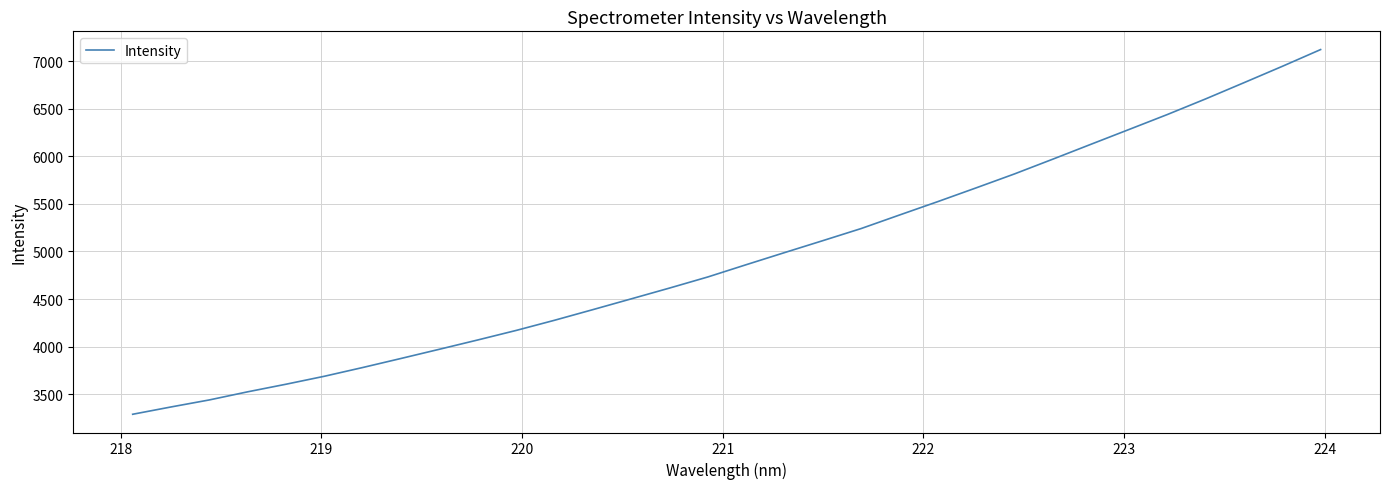

What is the greatest value displayed?

7122.2